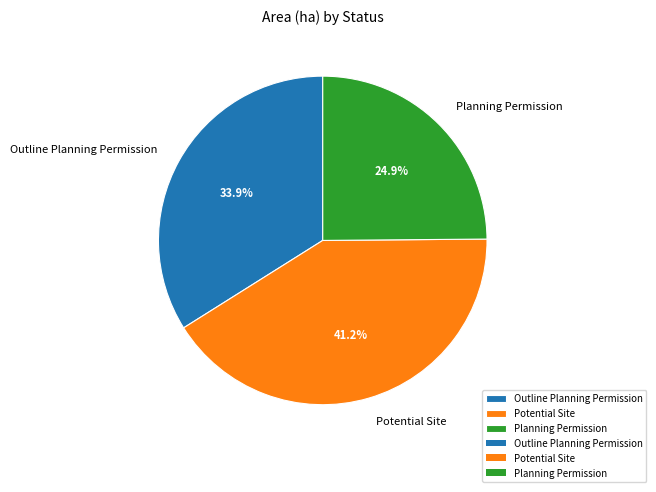

How many slices are in this pie chart?

3